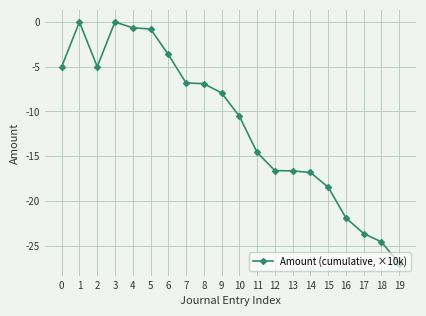

What is the average value?

-11.4